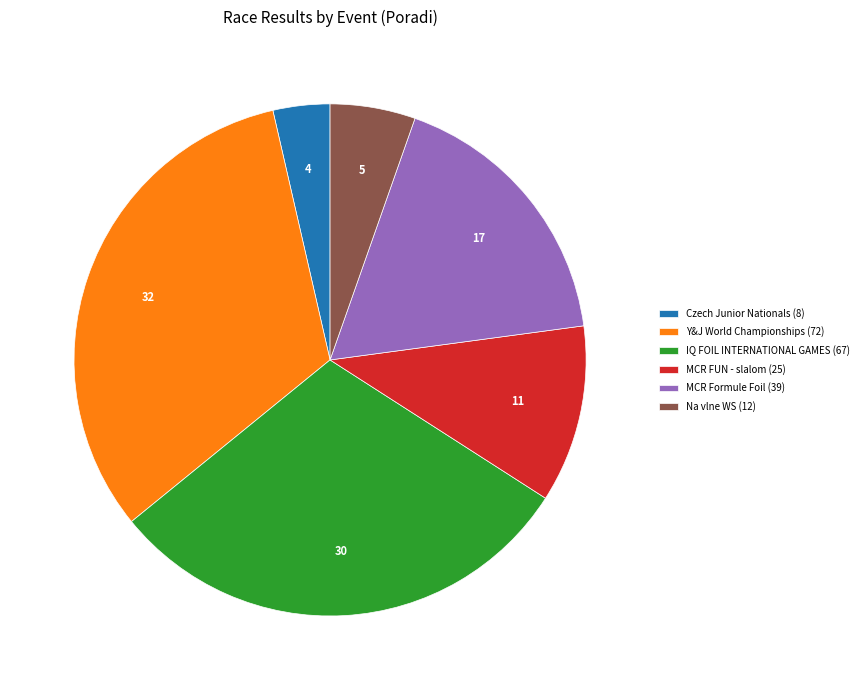

Is there any slice that represents more than half of the pie?

No